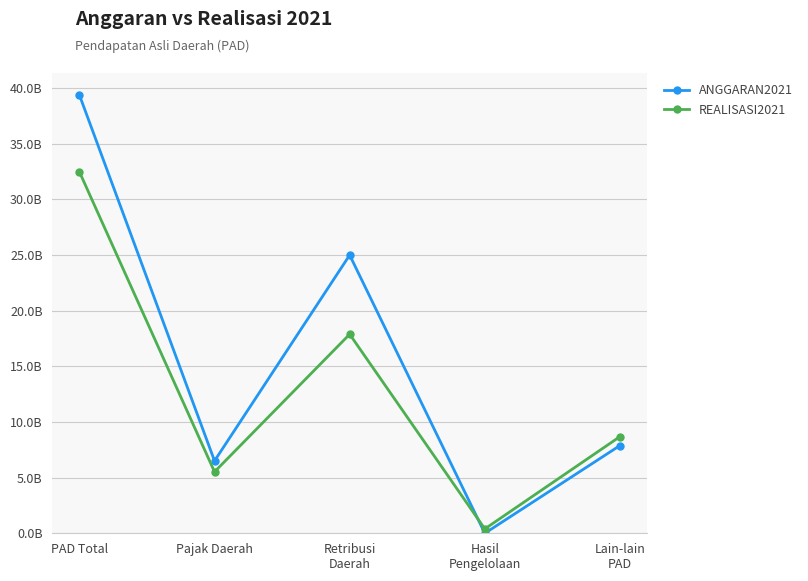

Does the chart have visible grid lines?

Yes